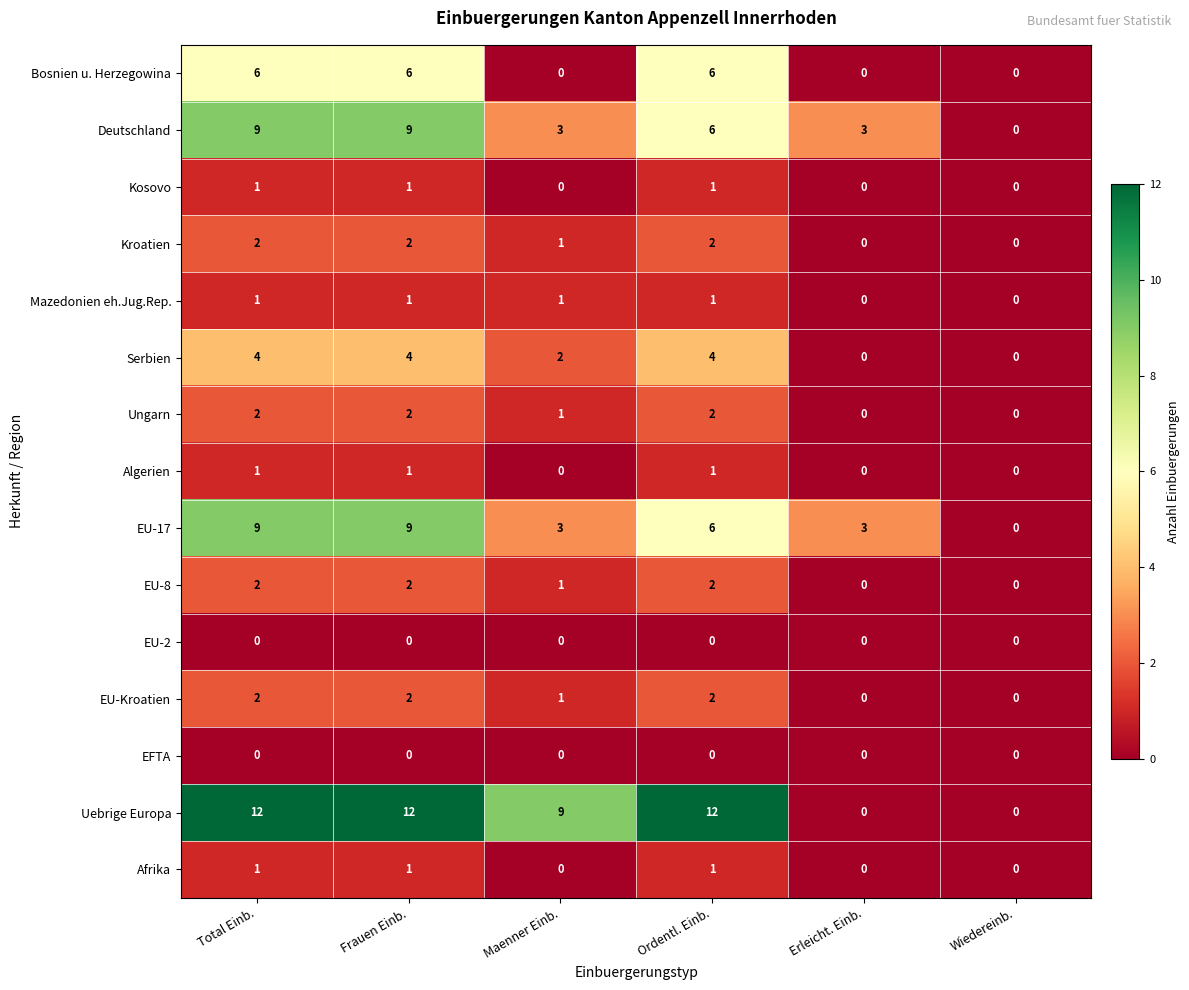

What is the approximate value of EU-17 at Ordentl. Einb.?

6